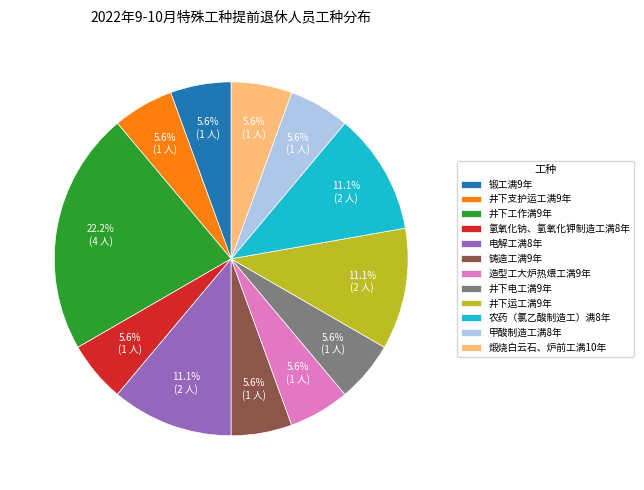

Is the sum of 井下支护运工满9年 and 锻工满9年 greater than half?

No